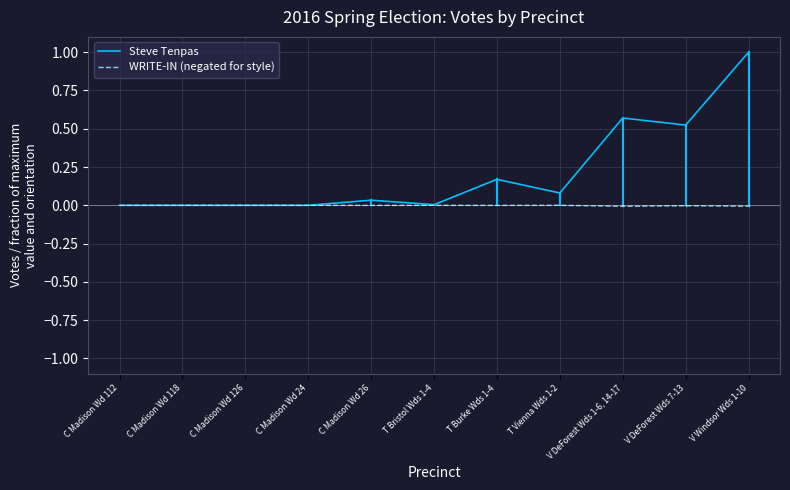

Is the value of Steve Tenpas at V DeForest Wds 7-13 greater than the value of WRITE-IN (negated for style) at V Windsor Wds 1-10?

Yes